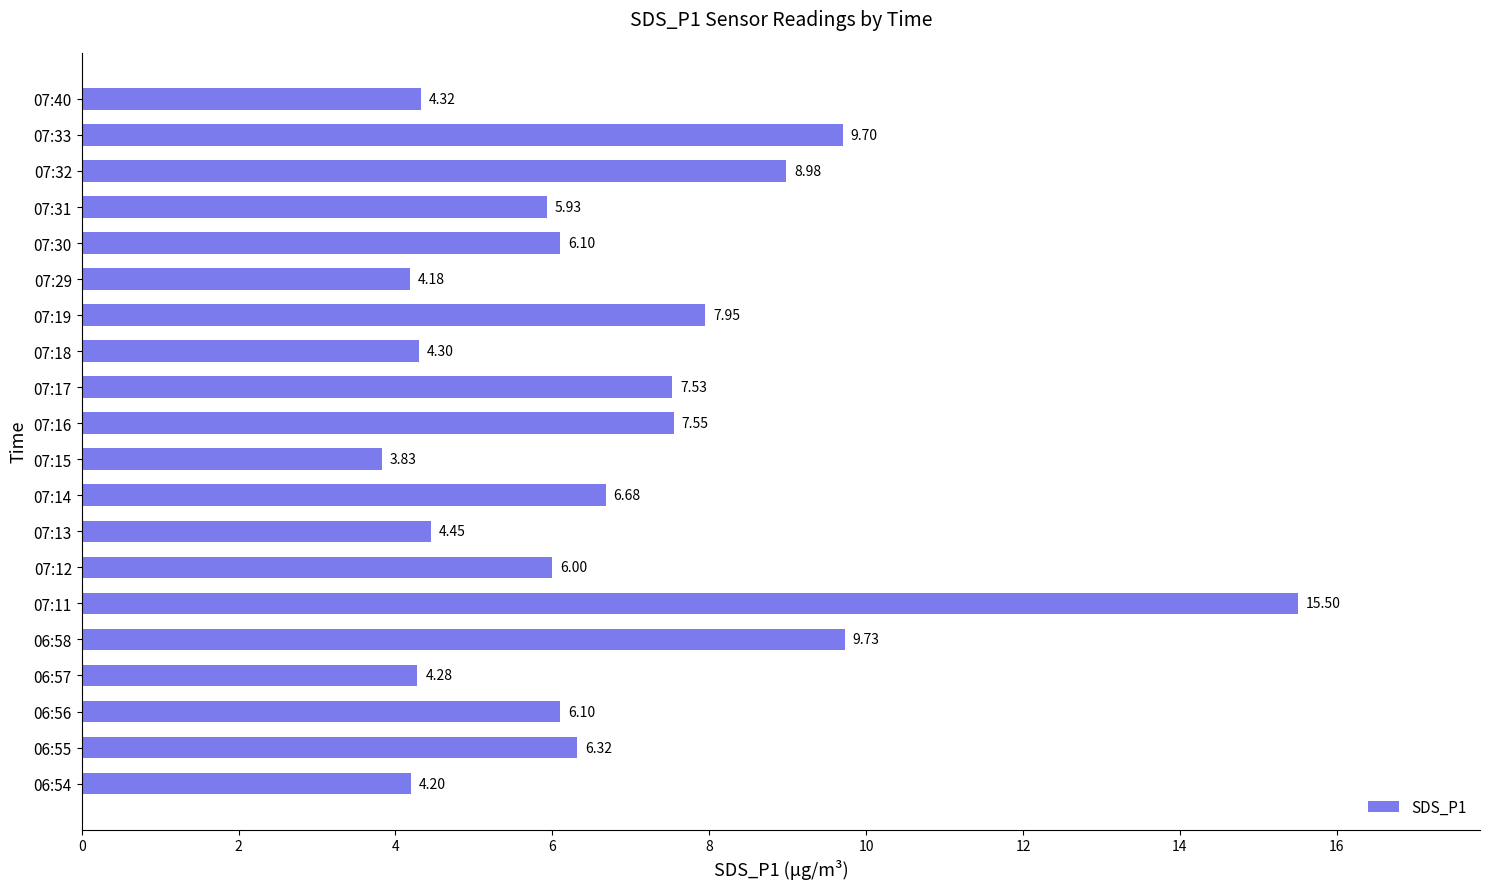

Does the chart contain stacked bars?

No